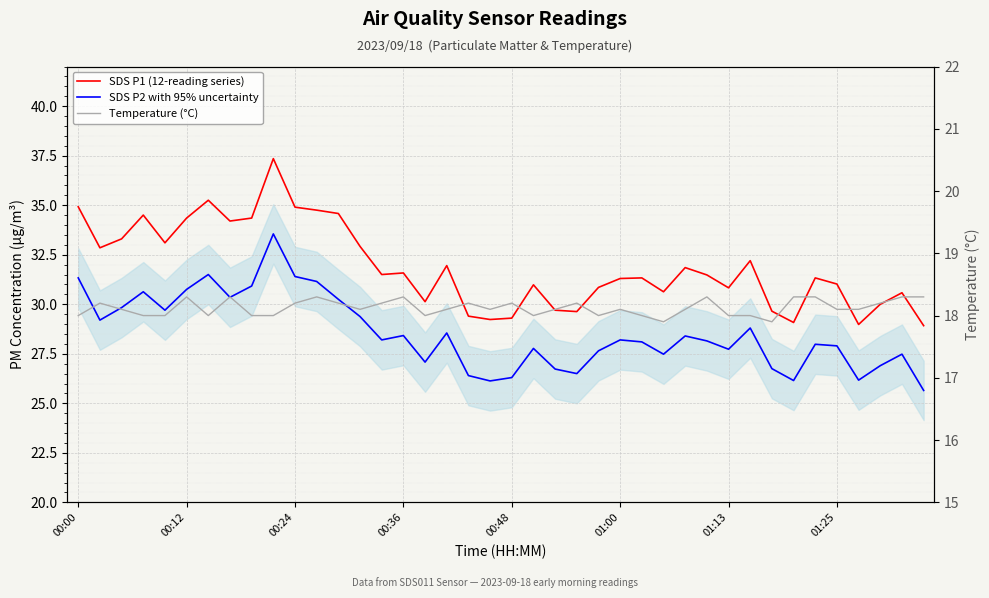

What is the spread (max minus min) of values at 27?

12.7